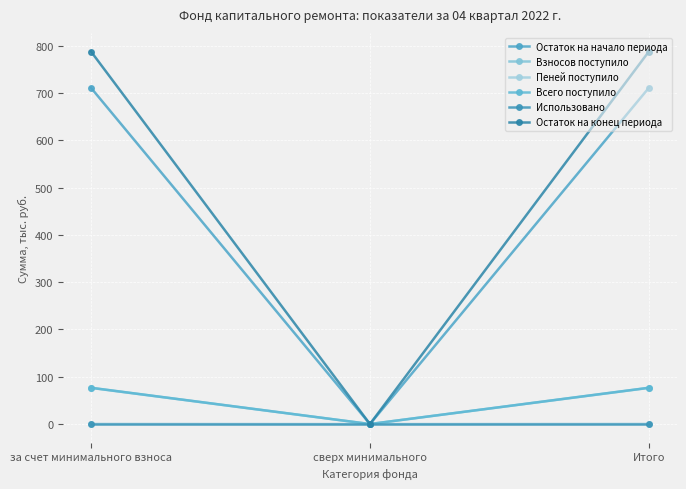

How many lines are shown in the chart?

6